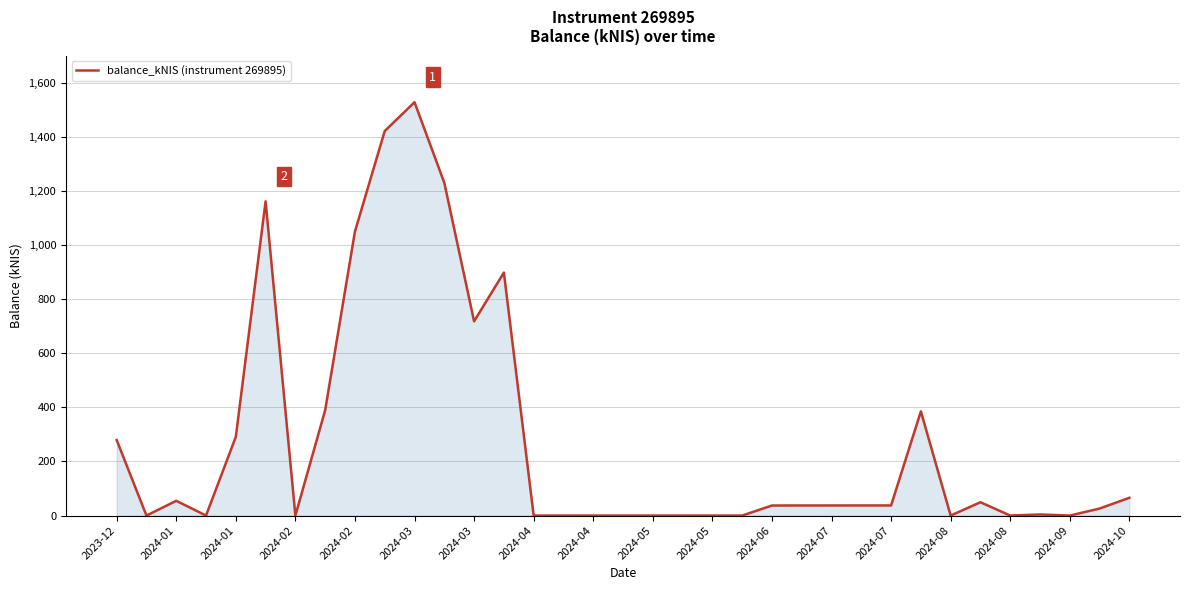

What is the difference between the maximum and minimum values?

1527.6